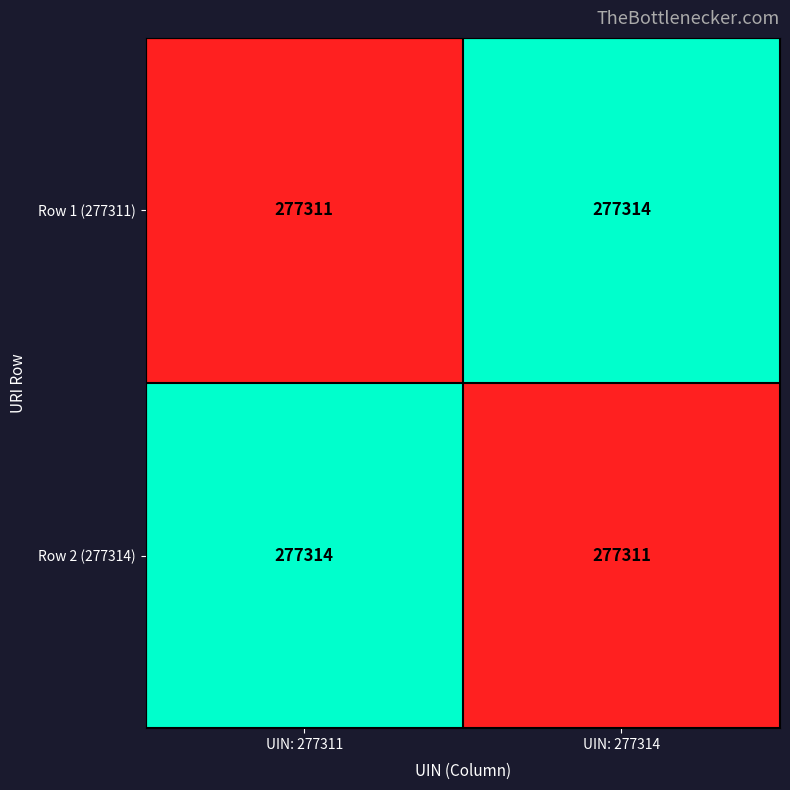

Reading left to right, list all the values displayed in this chart.

Row 1 (277311): 277311	277314
Row 2 (277314): 277314	277311